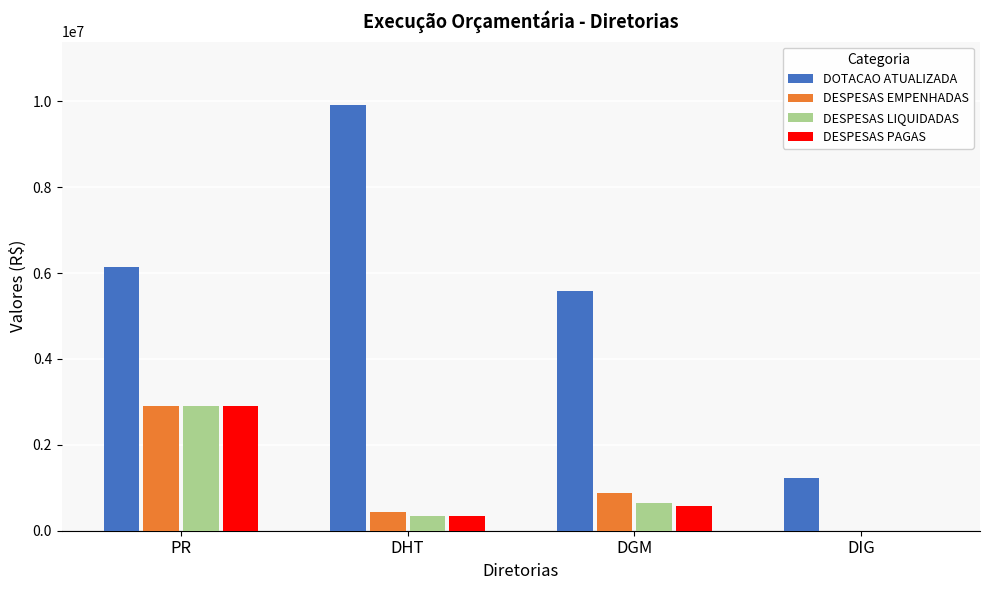

The value of DESPESAS EMPENHADAS at DIG is 0.0. True or false?

True